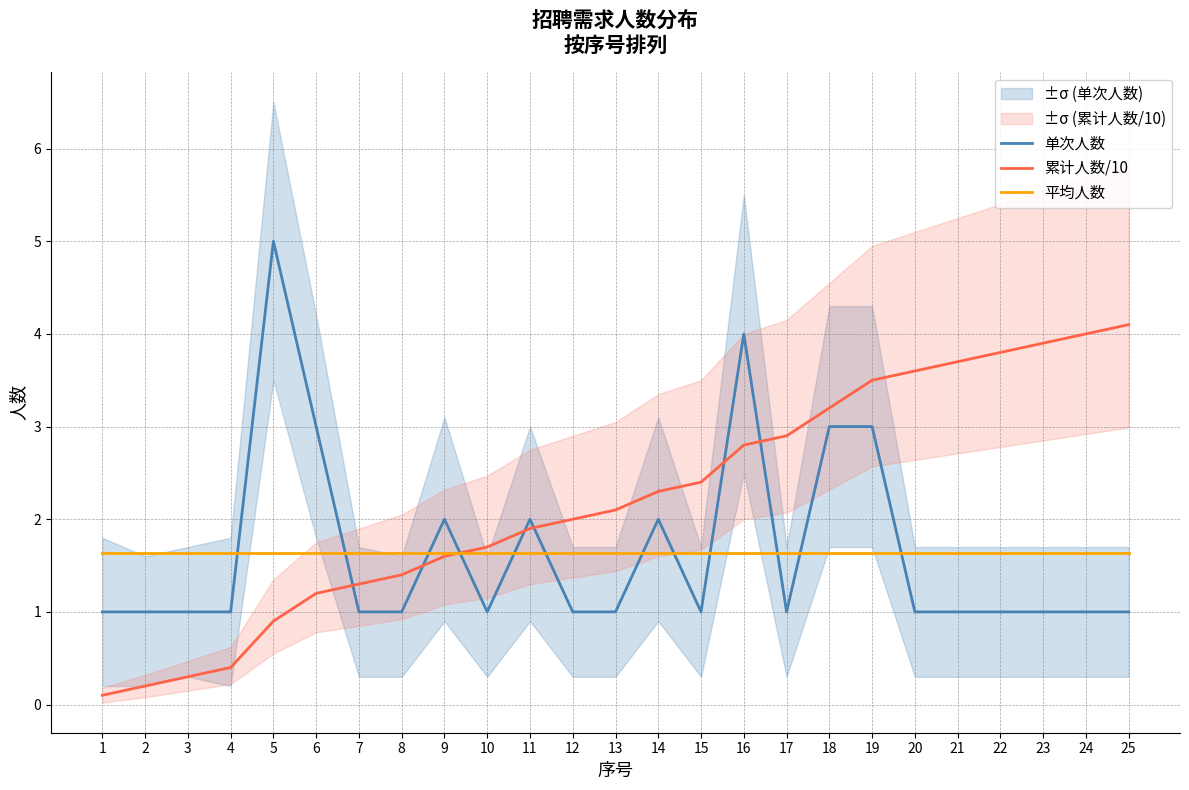

The 平均人数 series shows 1.6 at 23. True or false?

True